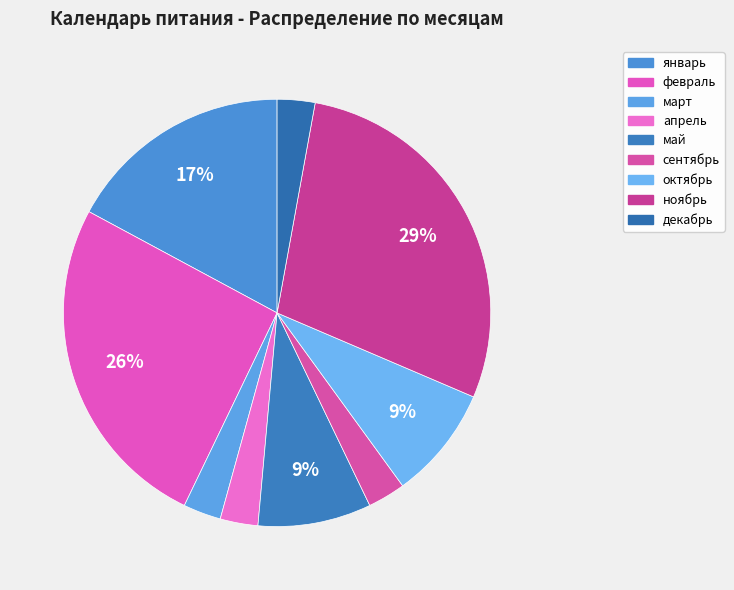

How many slices are in this pie chart?

9